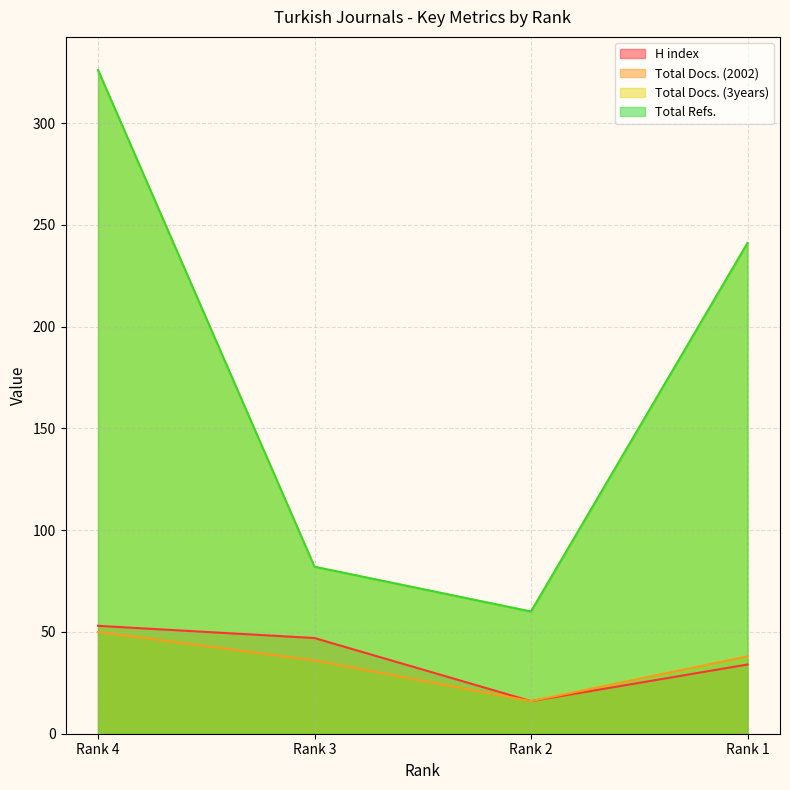

What is the minimum value shown in the chart?

16